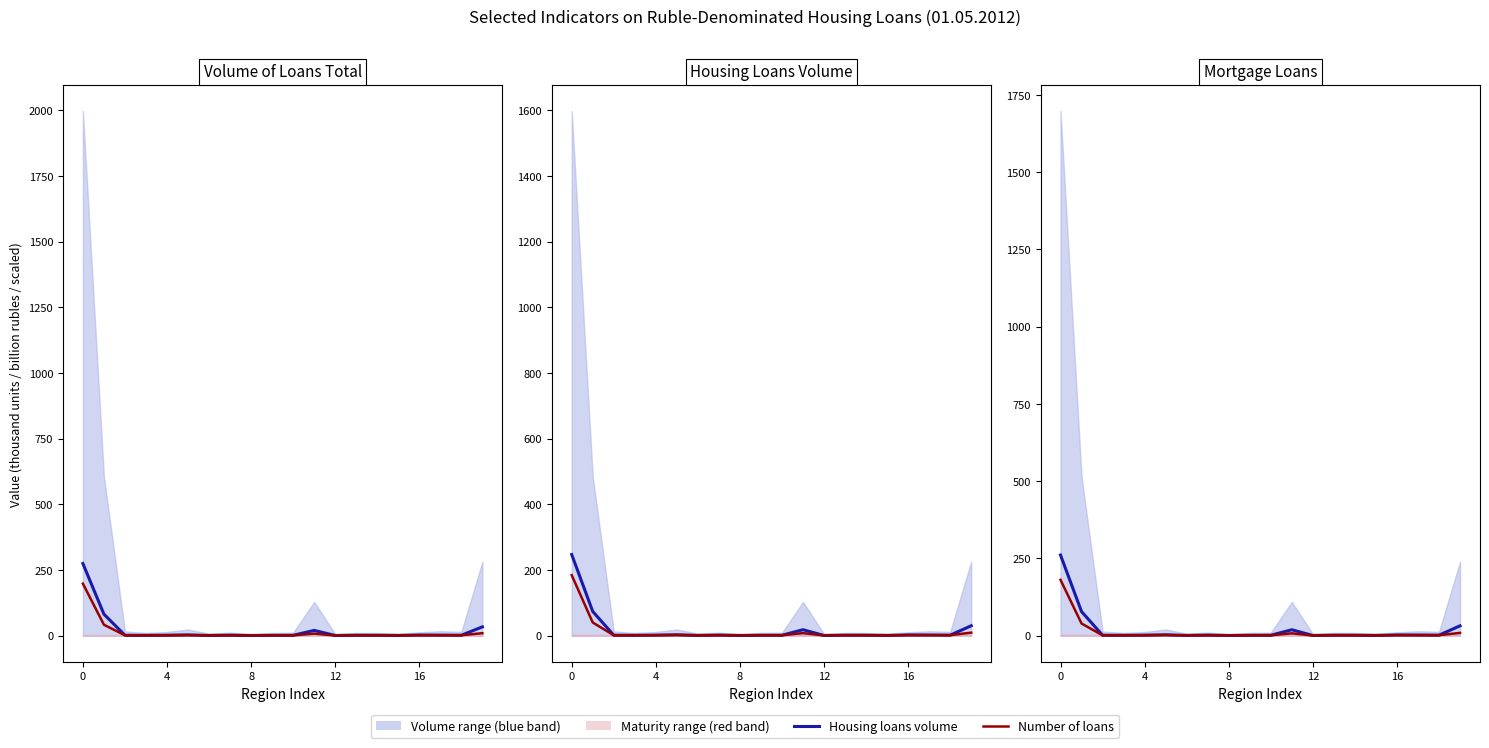

What is the highest value of the Number of loans (thousands) series?

180.8